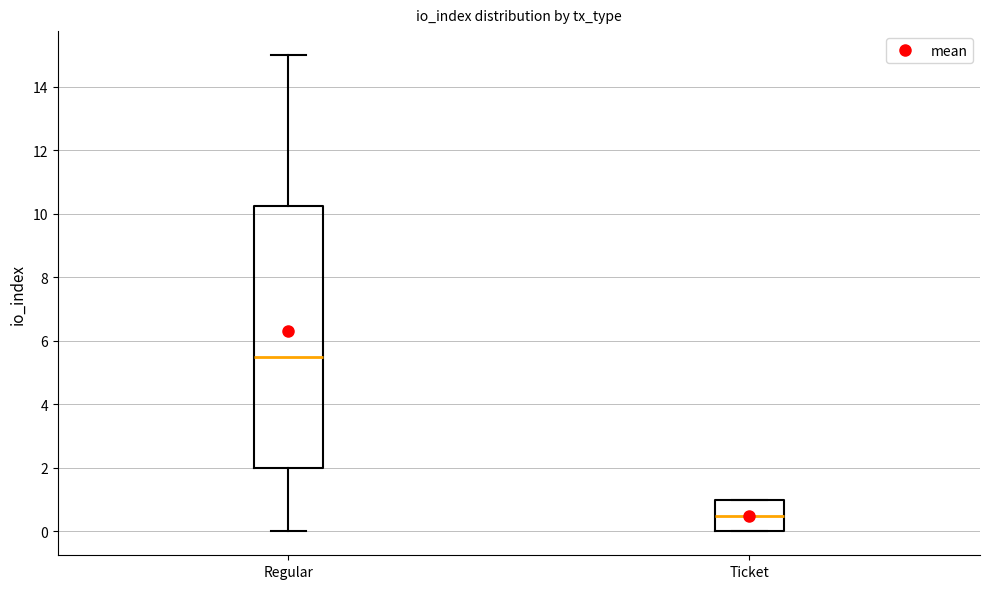

Where does the median line of the box for Regular sit on the y-axis? The values are not printed on the chart, so give them approximately, as read against the axis.

5.6